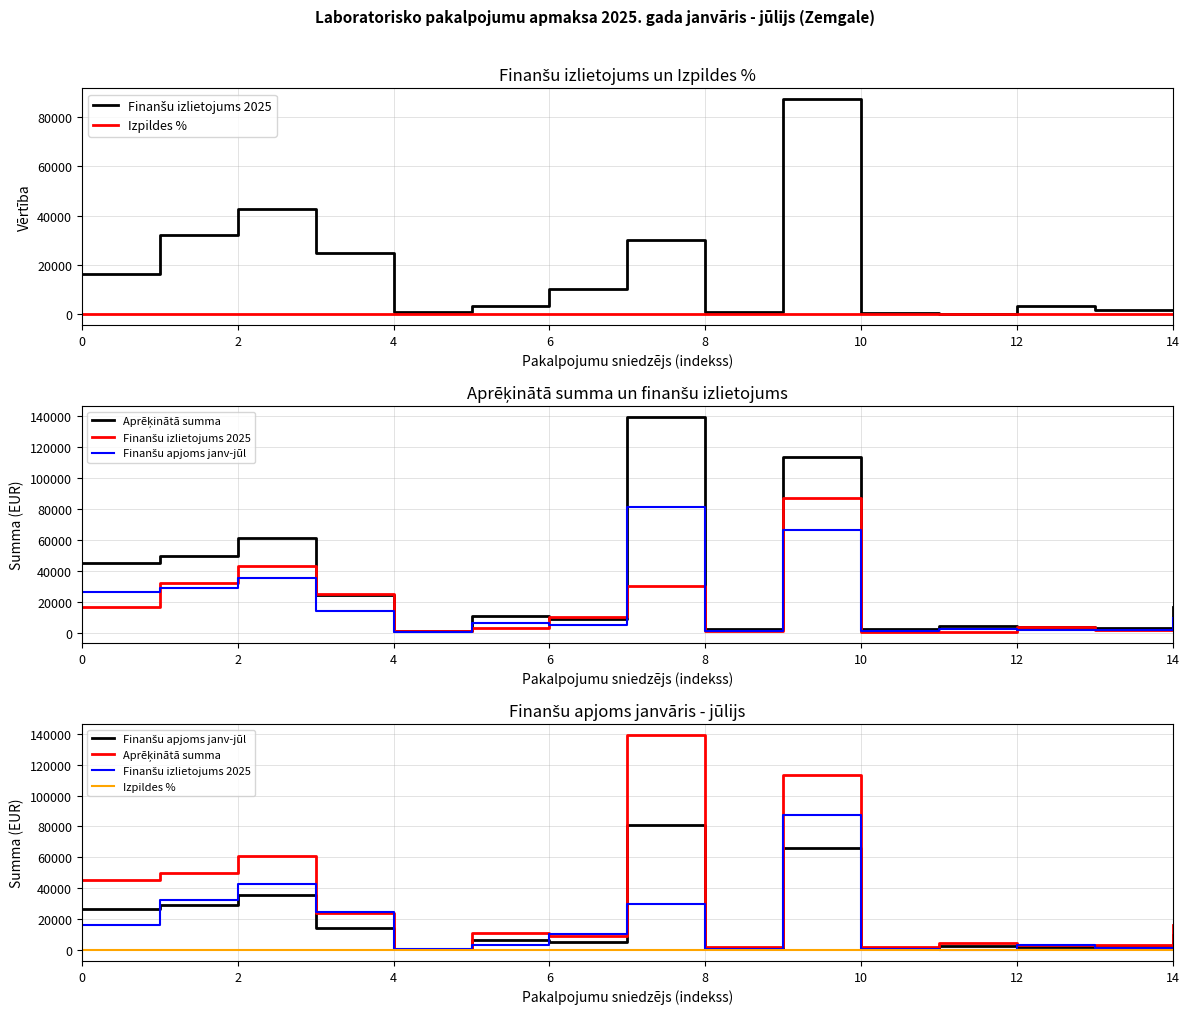

True or false: Finanšu izlietojums 2025 has a value of 26027.7 at 9.

False